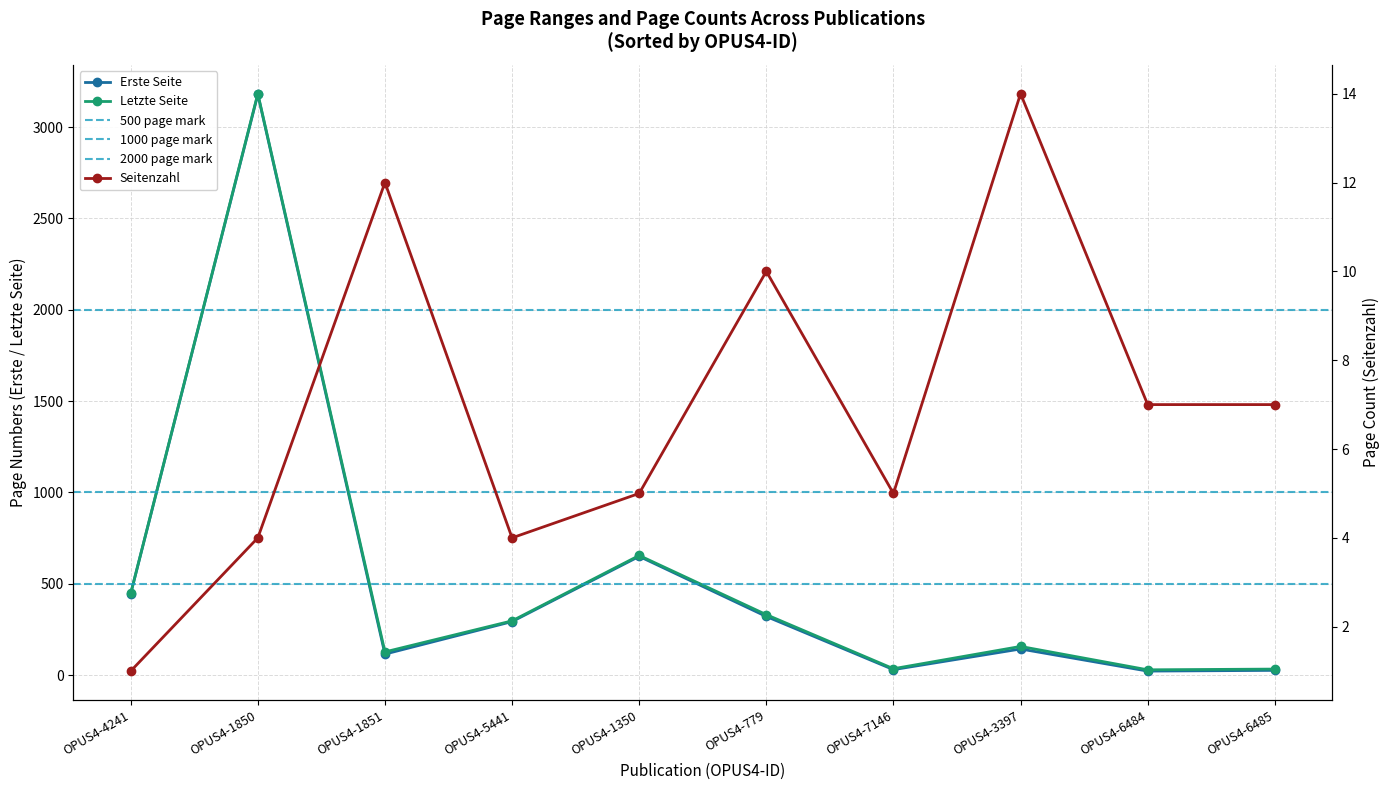

True or false: Seitenzahl has a value of 4 at OPUS4-5441.

True